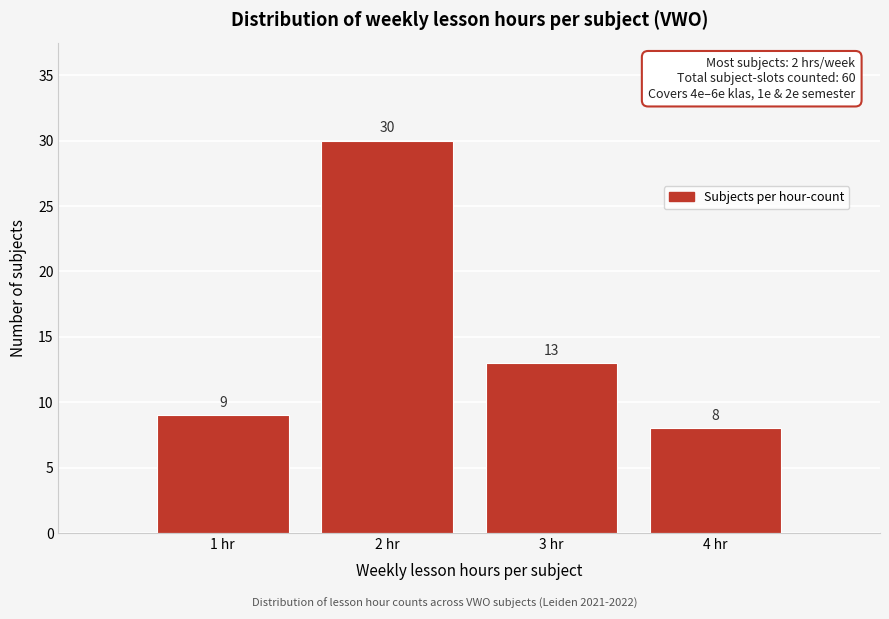

How tall is the bar that spans 1.5 to 2.5 on the x-axis?

30